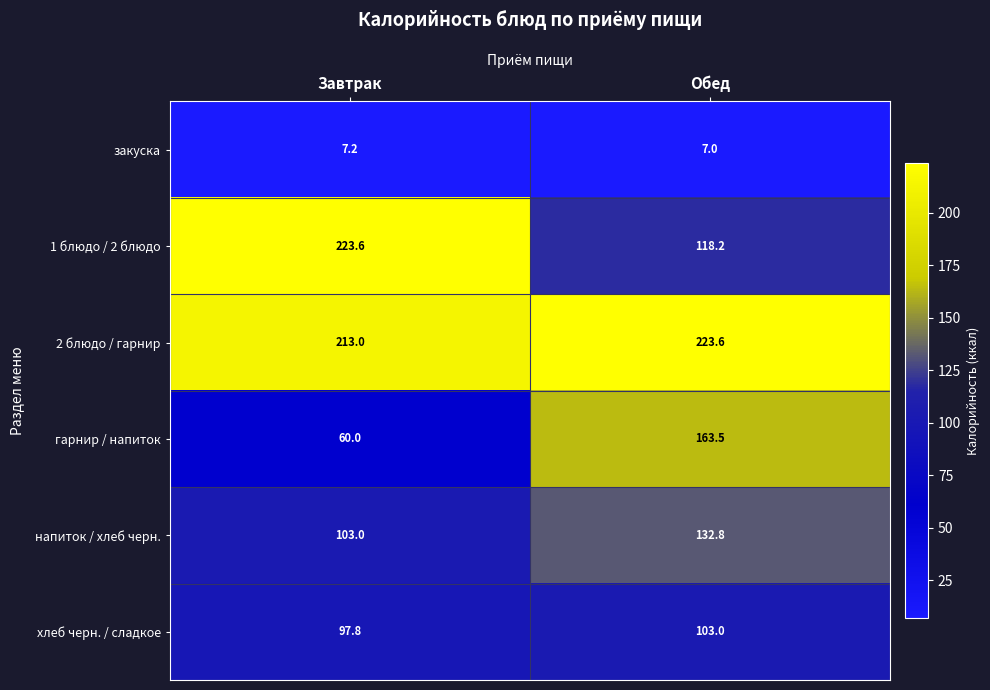

What value does the хлеб черн. / сладкое series have at Обед?

103.0